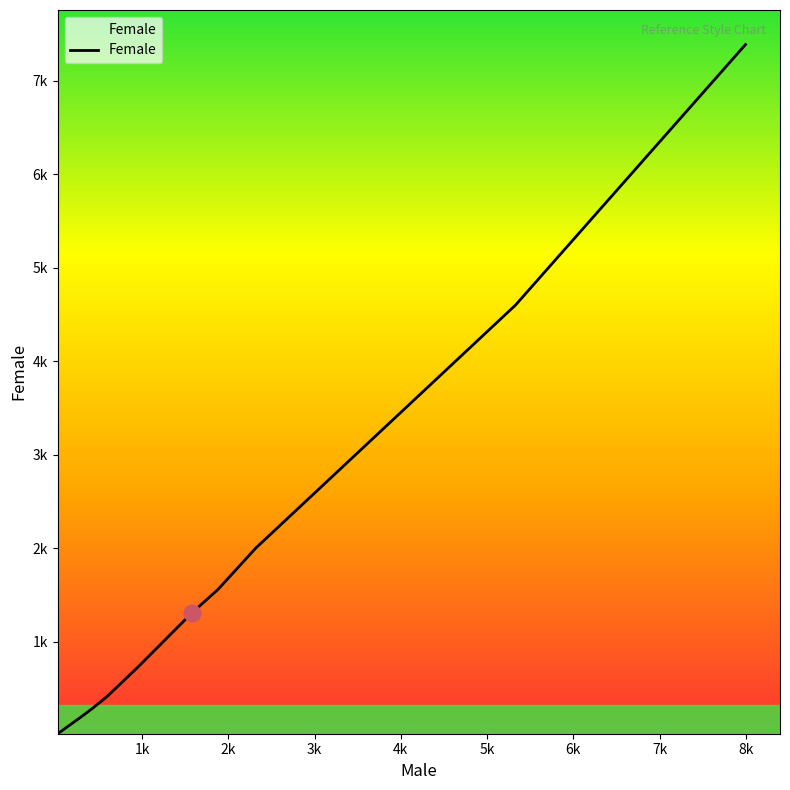

Does the chart display data point markers on the line(s)?

No